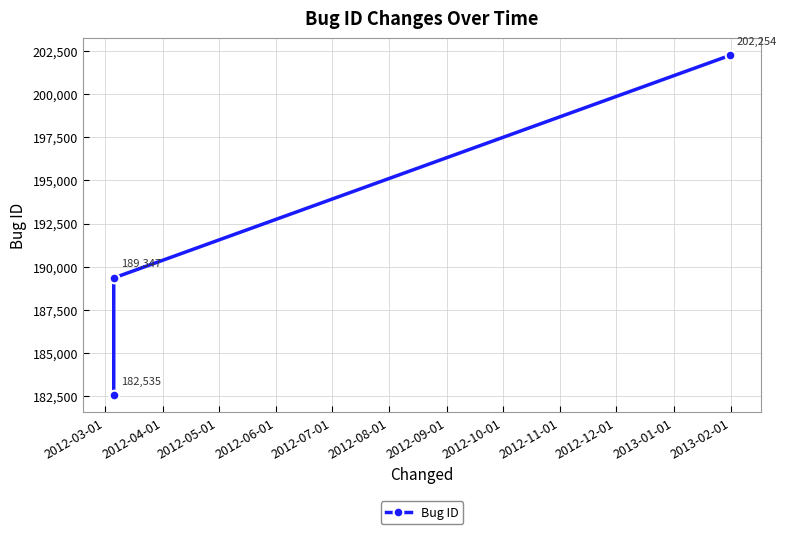

What is the value of the 2nd point from the left?

189347